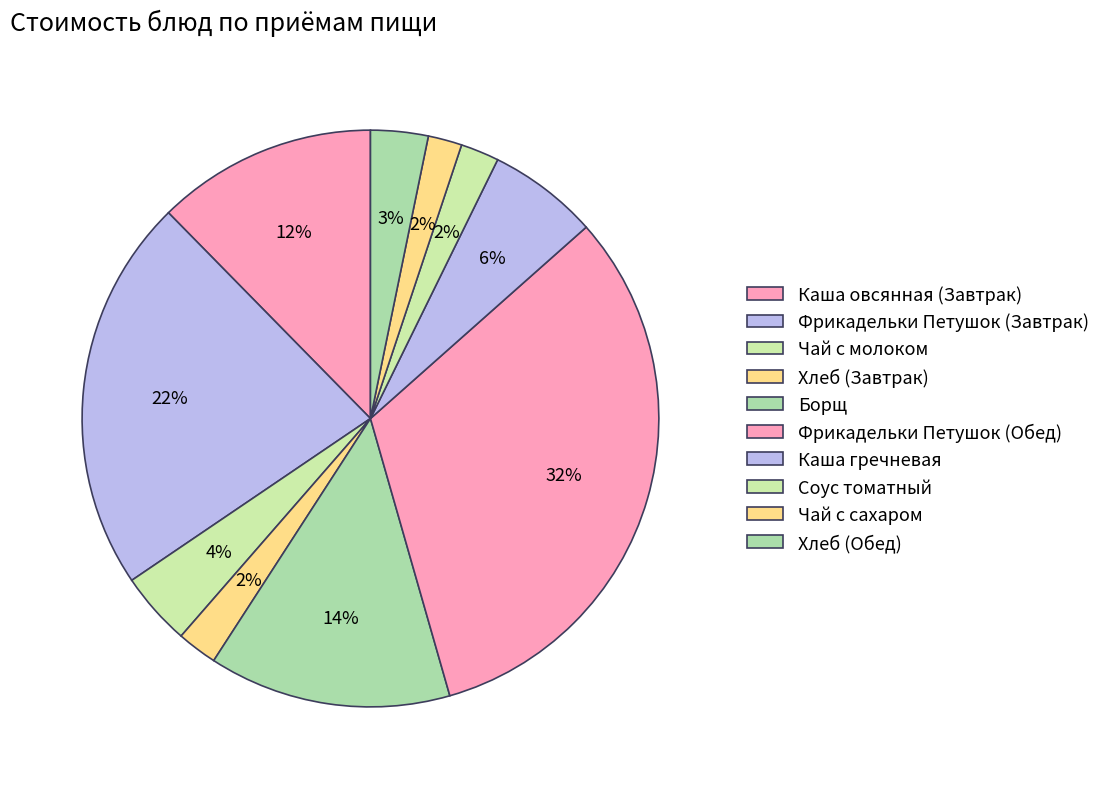

Count the number of slices in the pie.

10